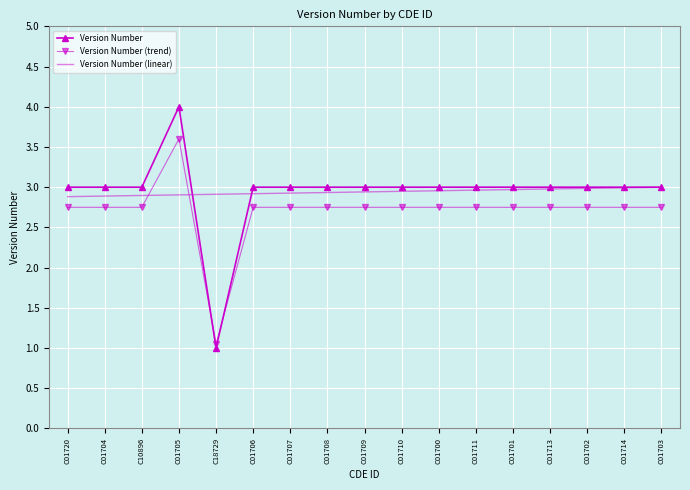

What position from the right is C18729?

13